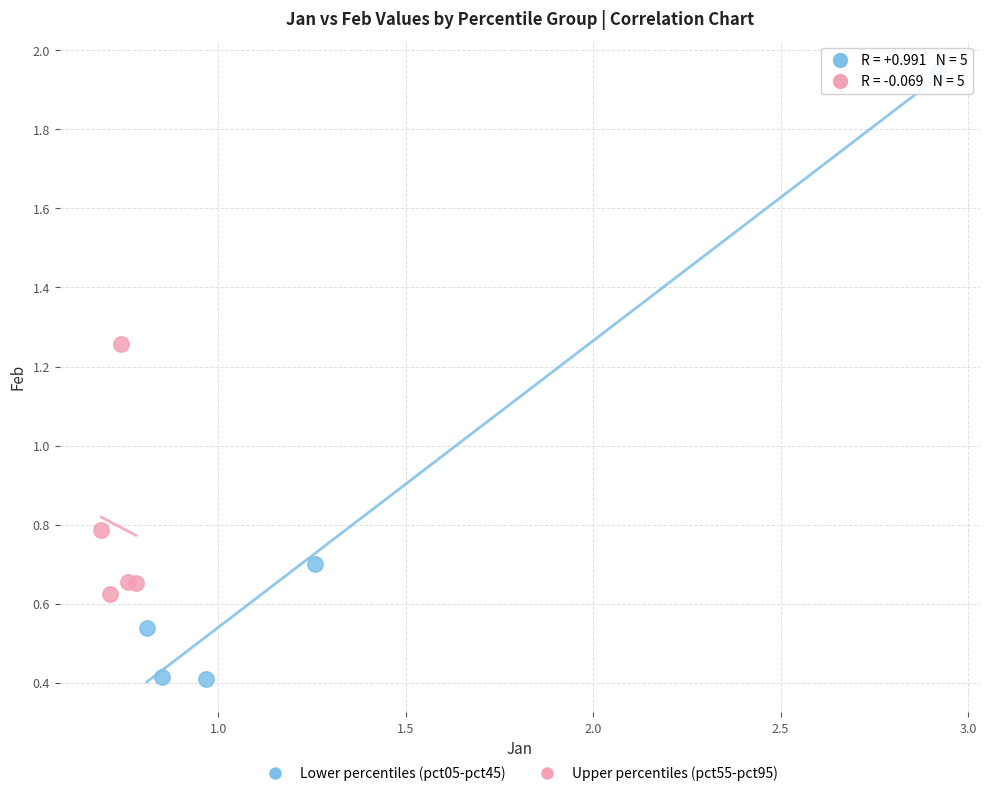

Which series has the largest Y range (max minus min)?

Lower percentiles (pct05-pct45)